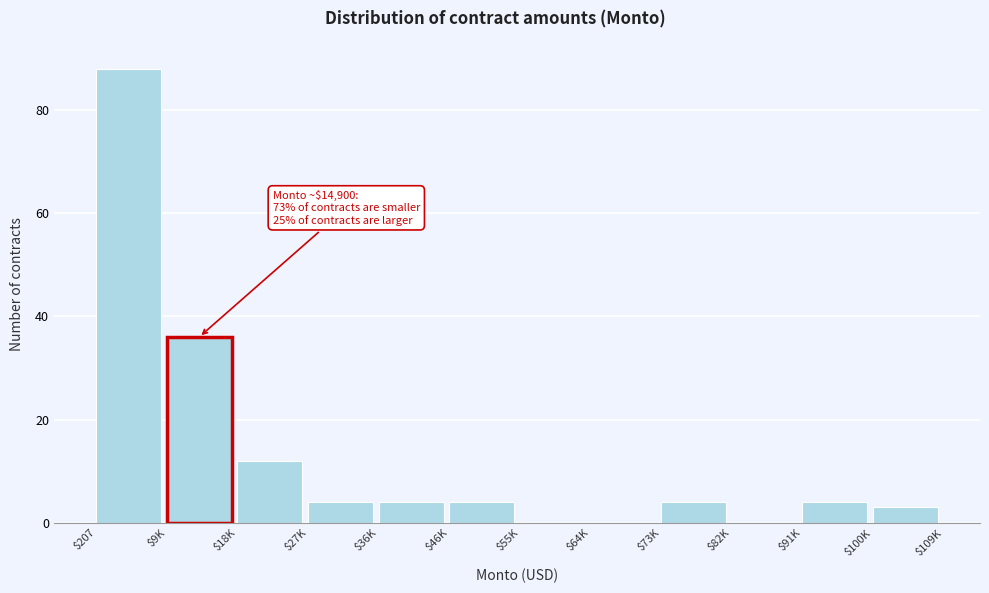

What is the sum of all values?

159